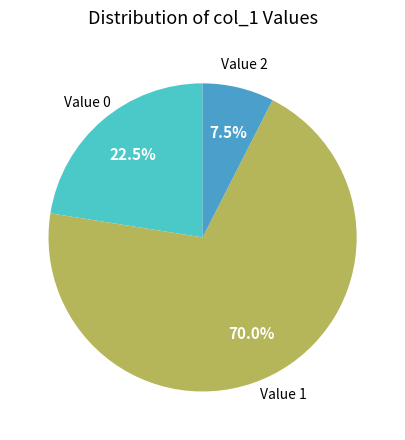

Do Value 2 and Value 1 together represent more than half of the pie?

Yes